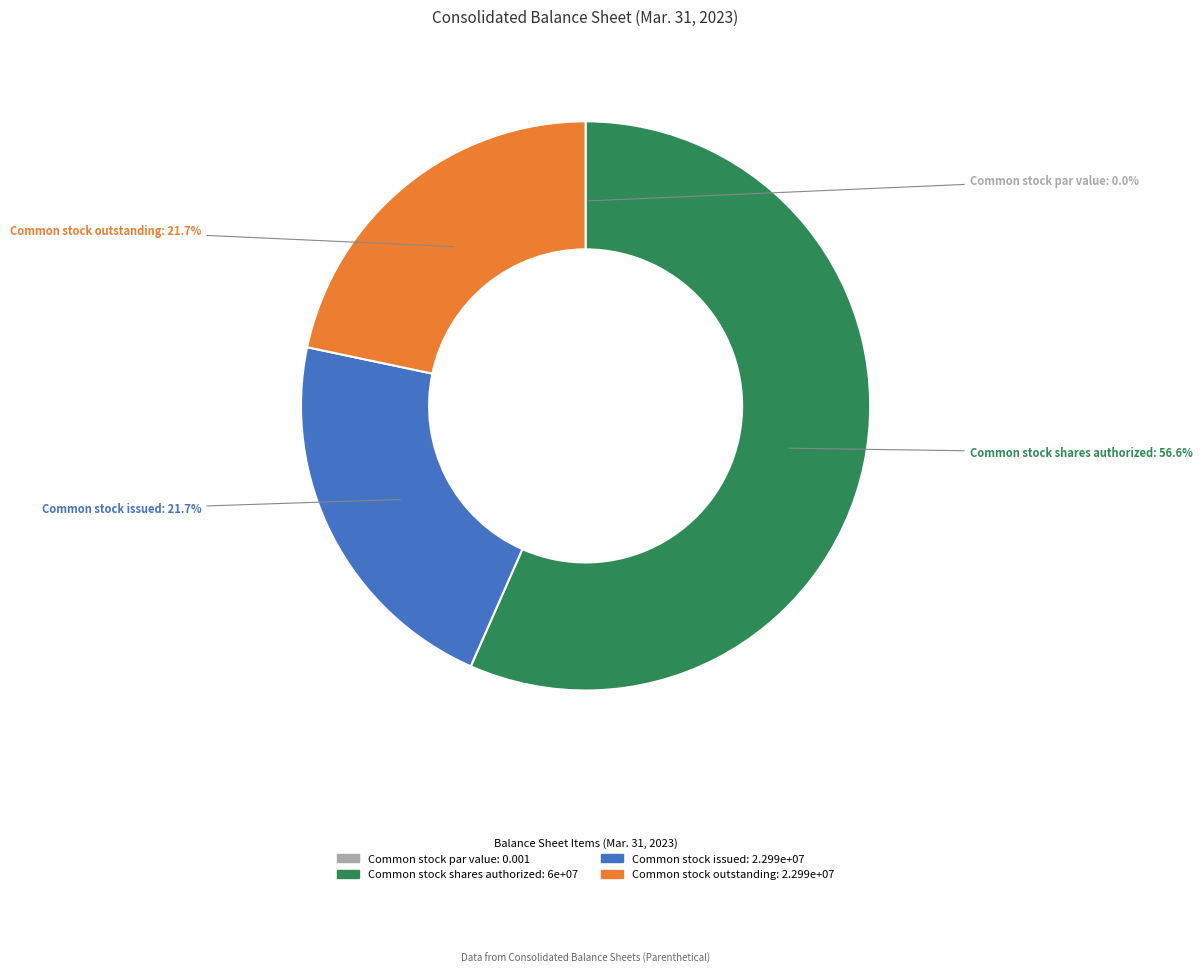

What is the total percentage of Common stock issued and Common stock outstanding?

43.4%